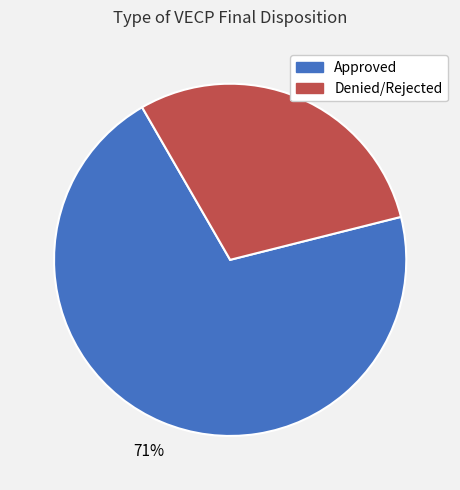

Which category has the smallest portion of the pie?

Denied/Rejected